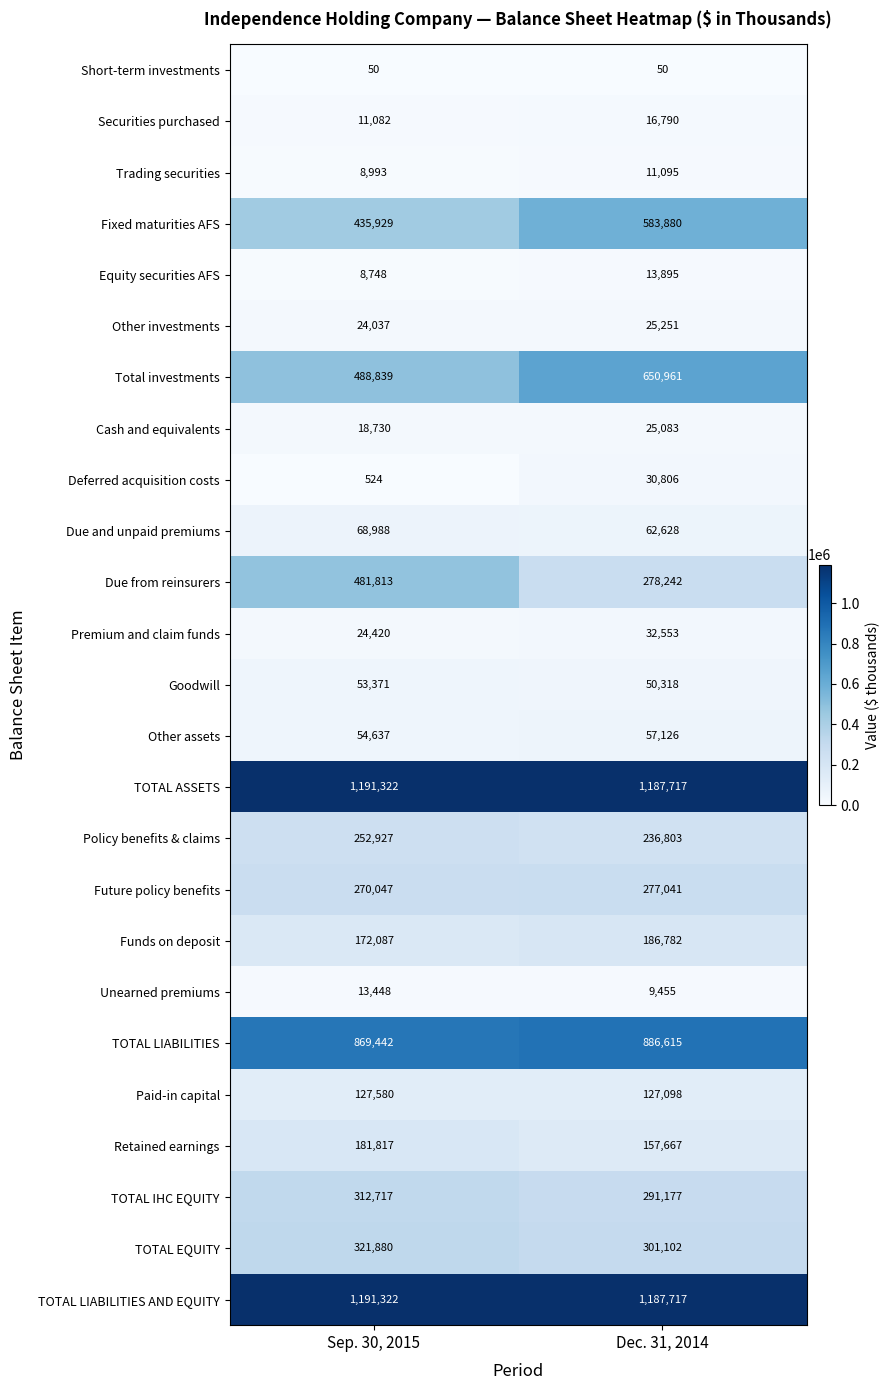

What is the spread (max minus min) of values at Dec. 31, 2014?

1187667